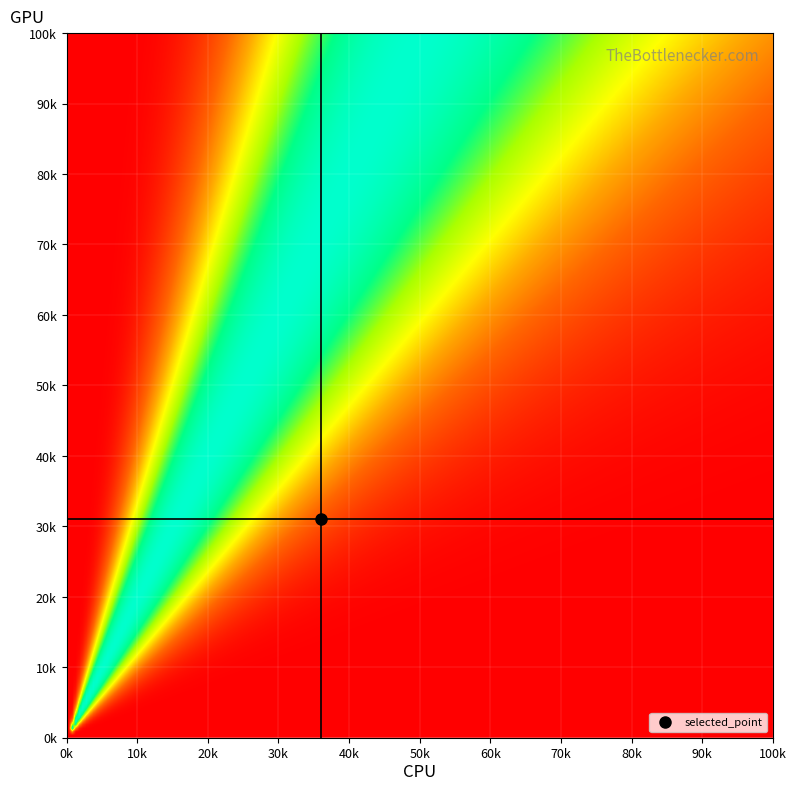

What is the maximum value shown in the chart?

1.0